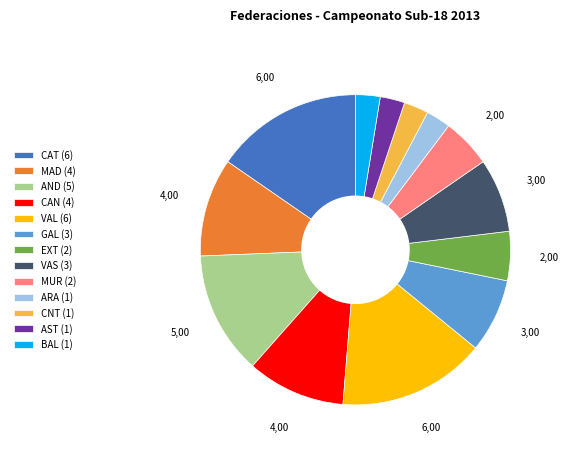

True or false: VAL (6) accounts for 15% of the total.

True